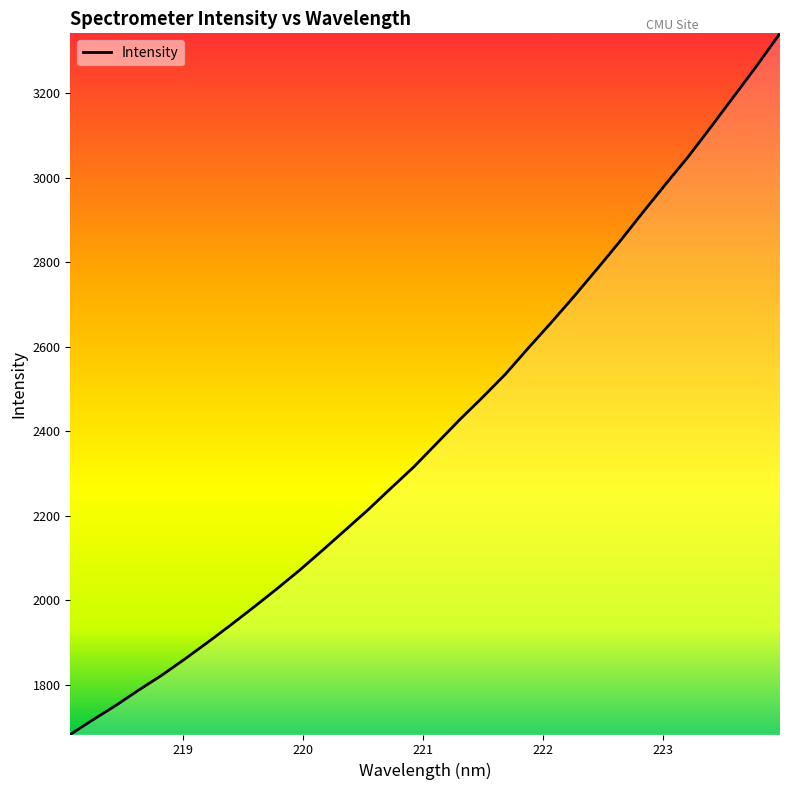

What is the minimum value shown in the chart?

1682.8